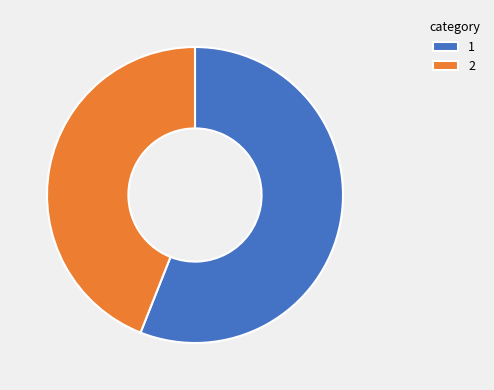

Is 2 the majority of the pie?

No